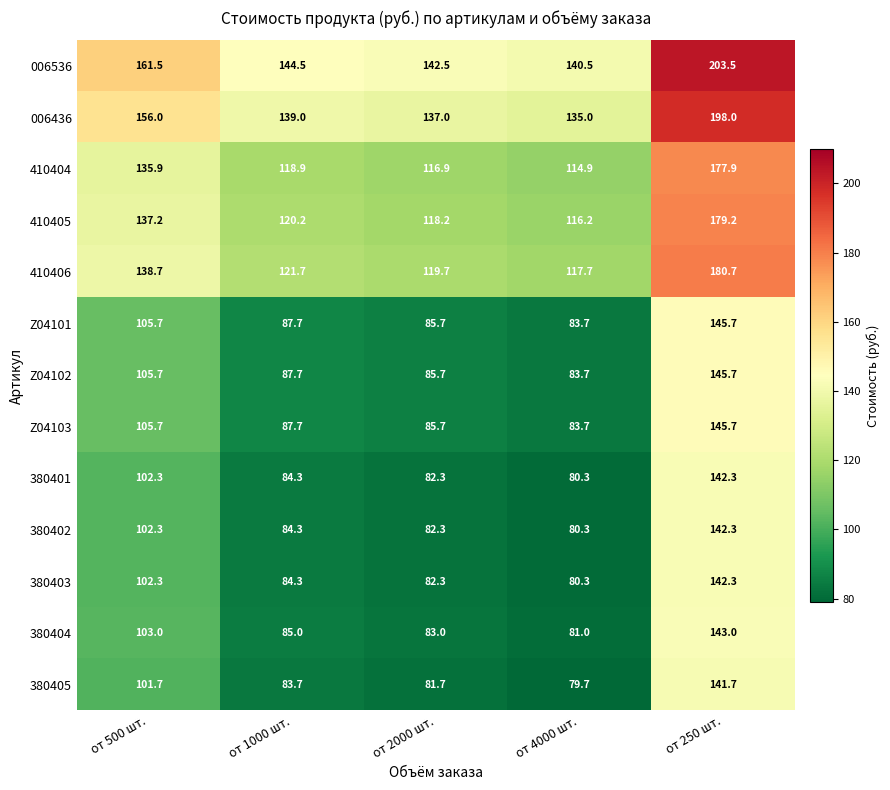

What is the average value of the 410405 series?

134.2